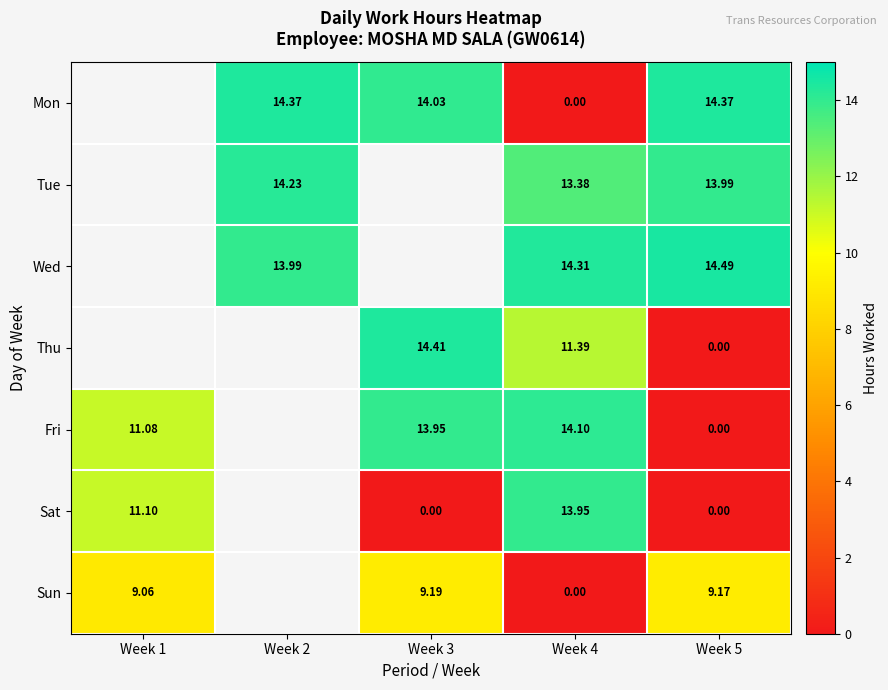

Rank the series at Week 2 from lowest to highest value.

Wed, Thu, Fri, Sat, Sun, Tue, Mon